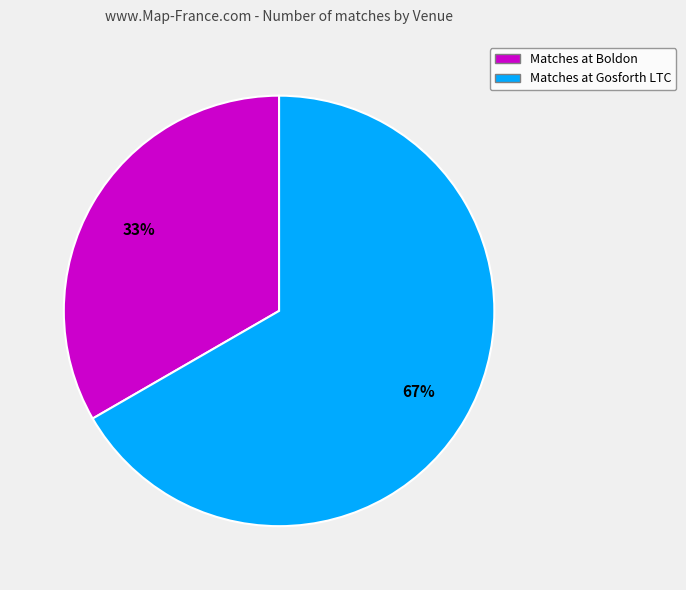

Is the sum of Matches at Boldon and Matches at Gosforth LTC greater than half?

Yes